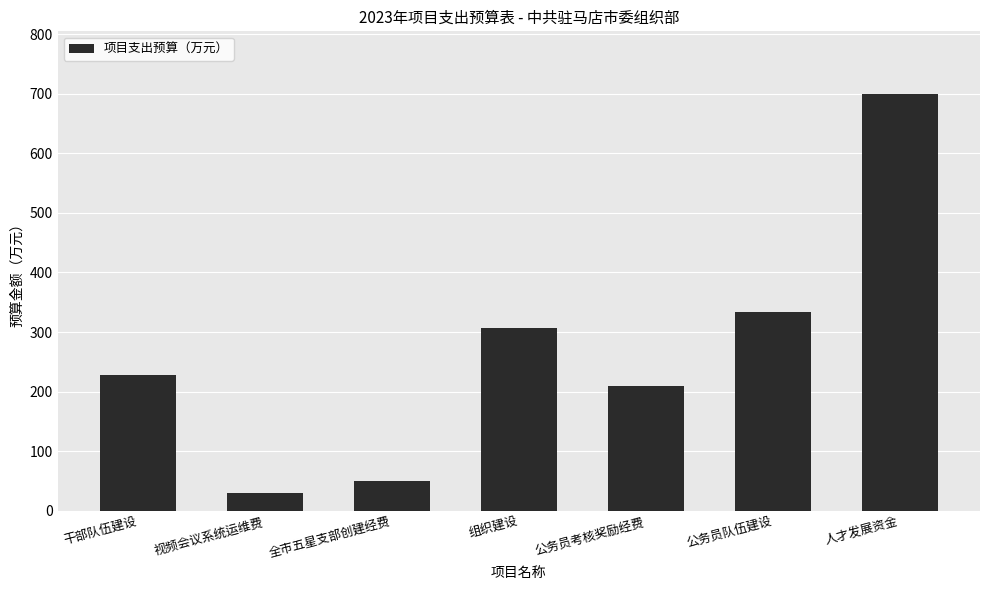

True or false: the data shows 352.5 at 公务员考核奖励经费.

False